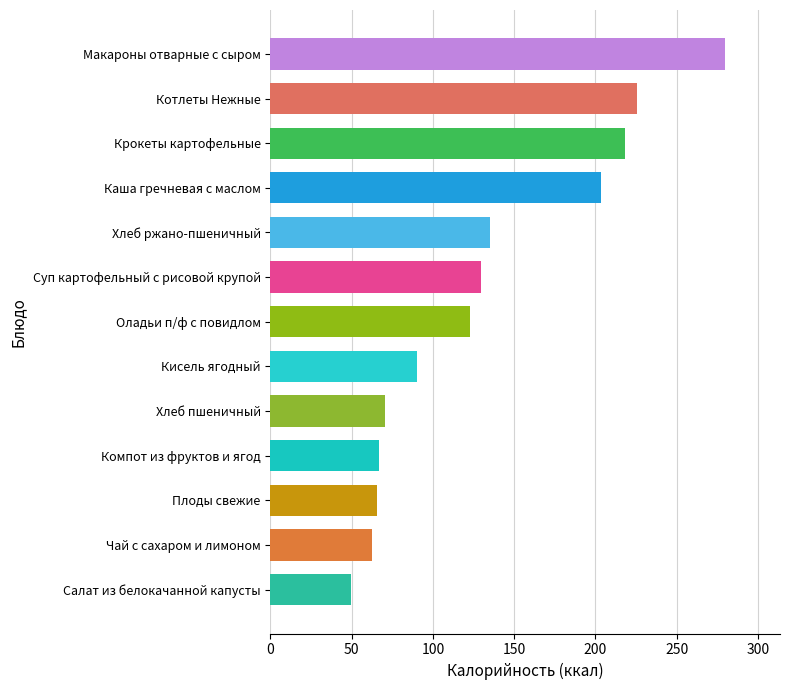

Where is the data nearest to the value 164?

Хлеб ржано-пшеничный